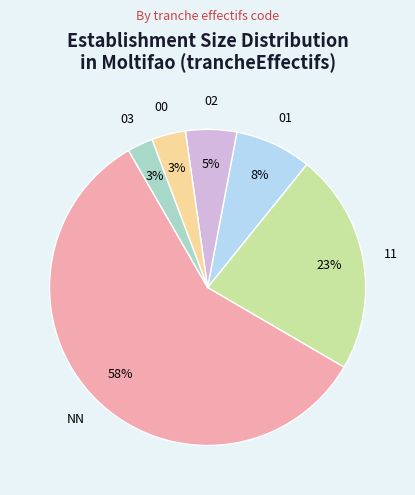

Which category has the biggest portion of the pie?

NN